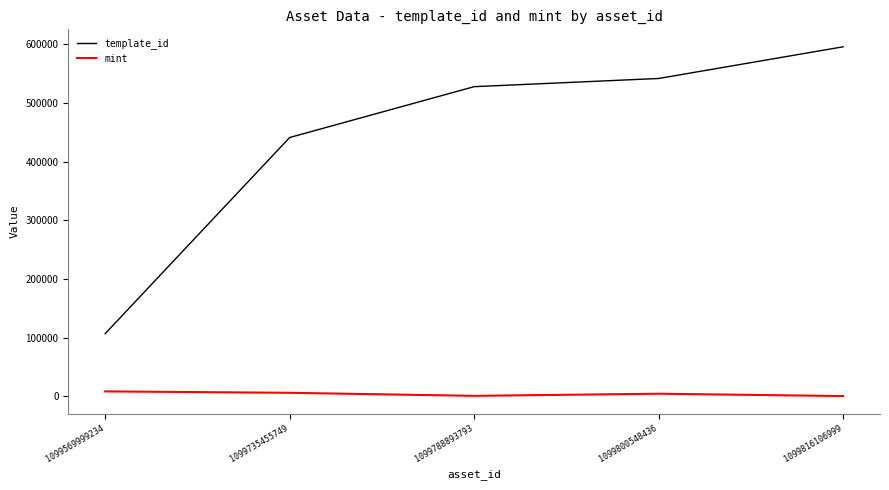

What is the maximum value for template_id?

595467